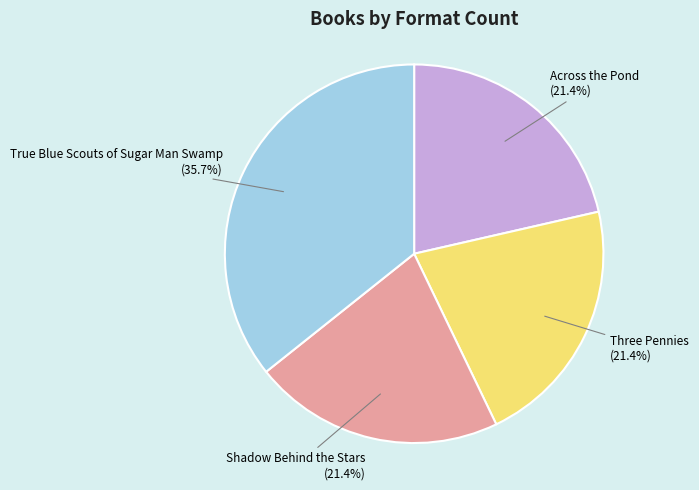

Which slice is the largest?

True Blue Scouts of Sugar Man Swamp